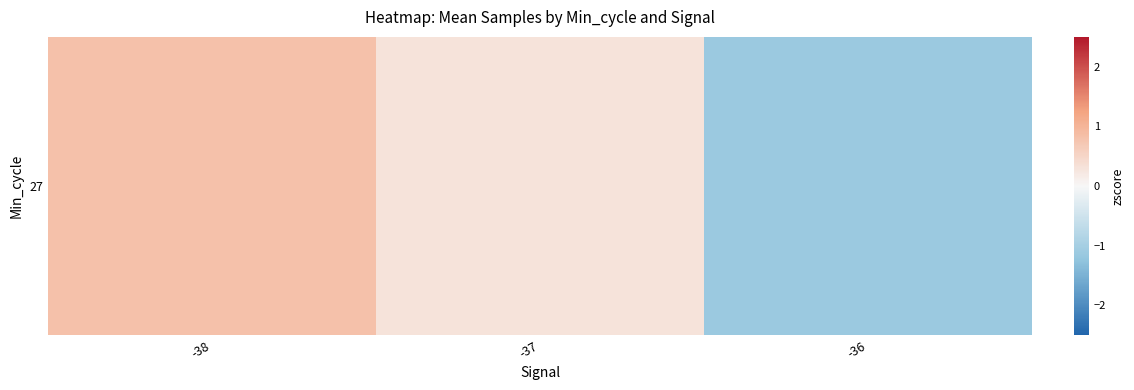

How many values are above zero?

2